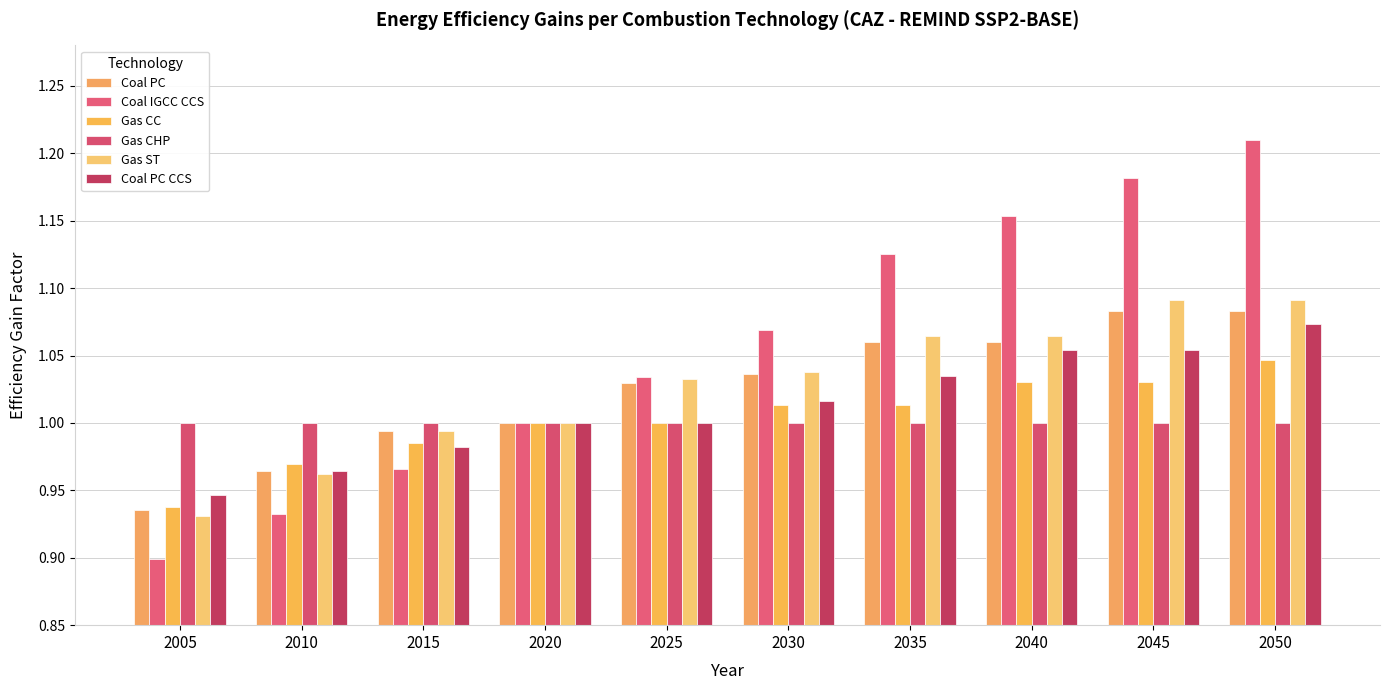

The Coal PC CCS series shows 1.0 at 2030. True or false?

True